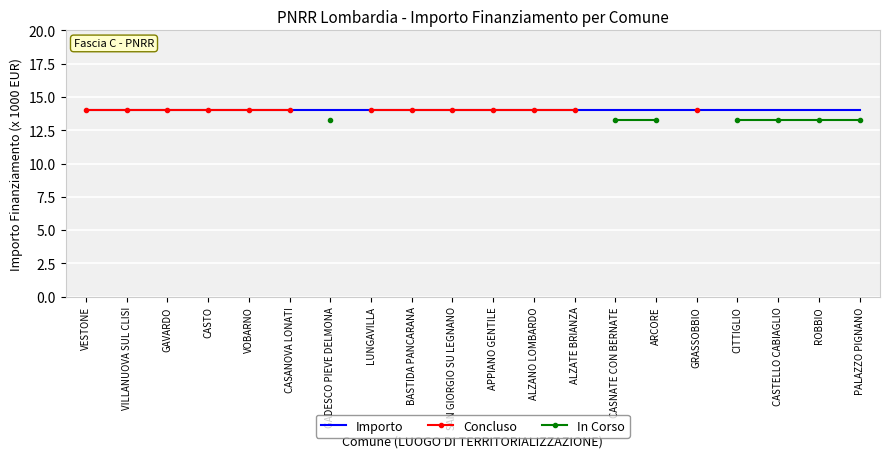

At how many categories does at least one series exceed 13?

20